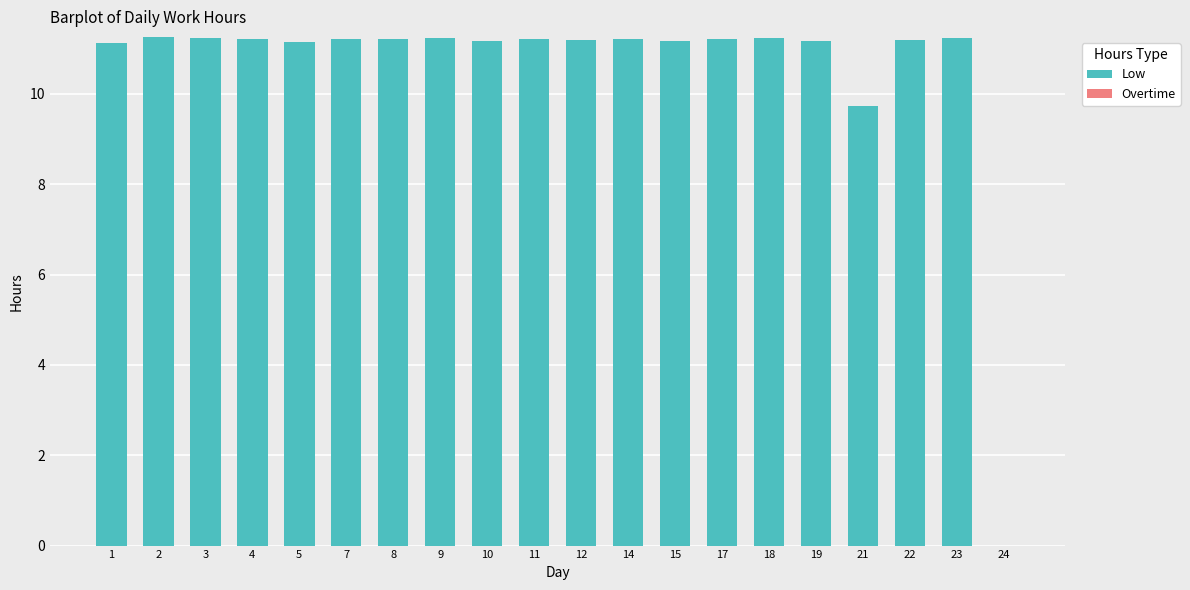

The value at 18 is 5.9. True or false?

False